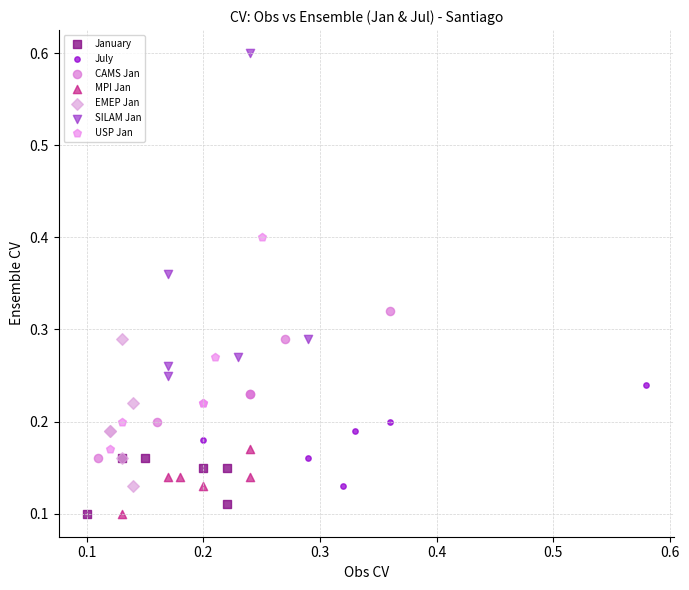

What are all the series names shown in the legend?

January, July, CAMS Jan, MPI Jan, EMEP Jan, SILAM Jan, USP Jan